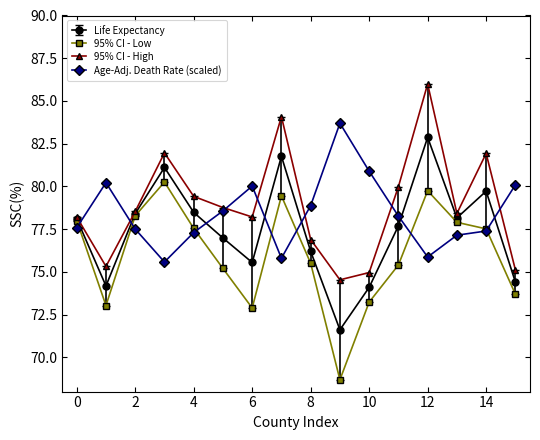

What is the maximum value shown in the chart?

86.0